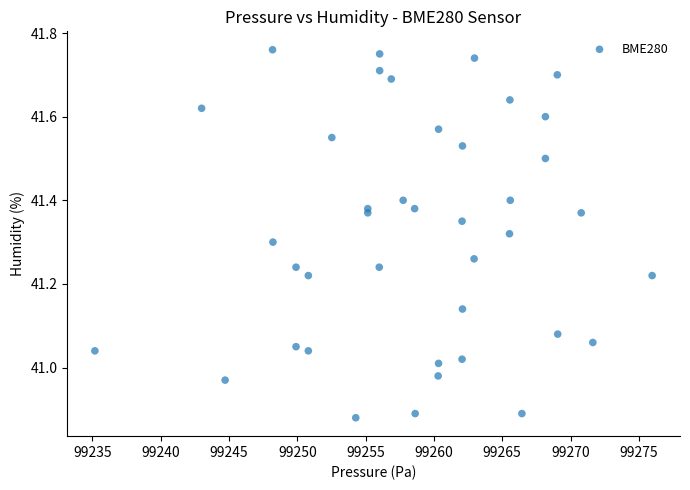

What is the range of Y values (max minus min)?

0.9